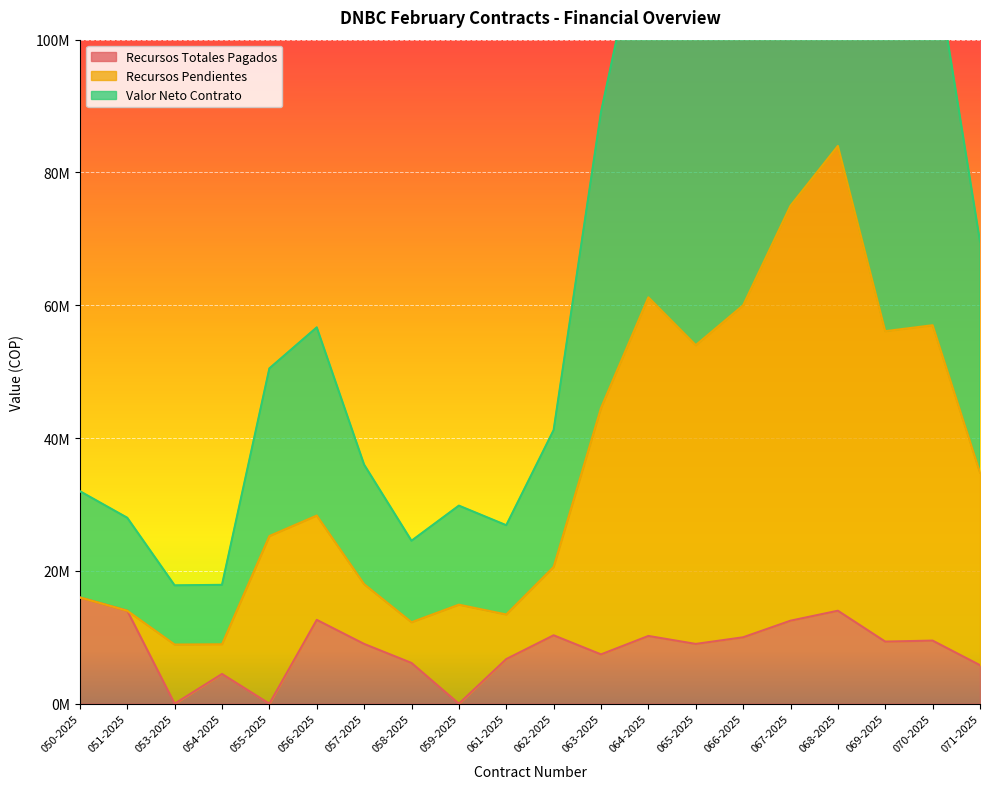

Where is the first local maximum for Recursos Pendientes?

056-2025